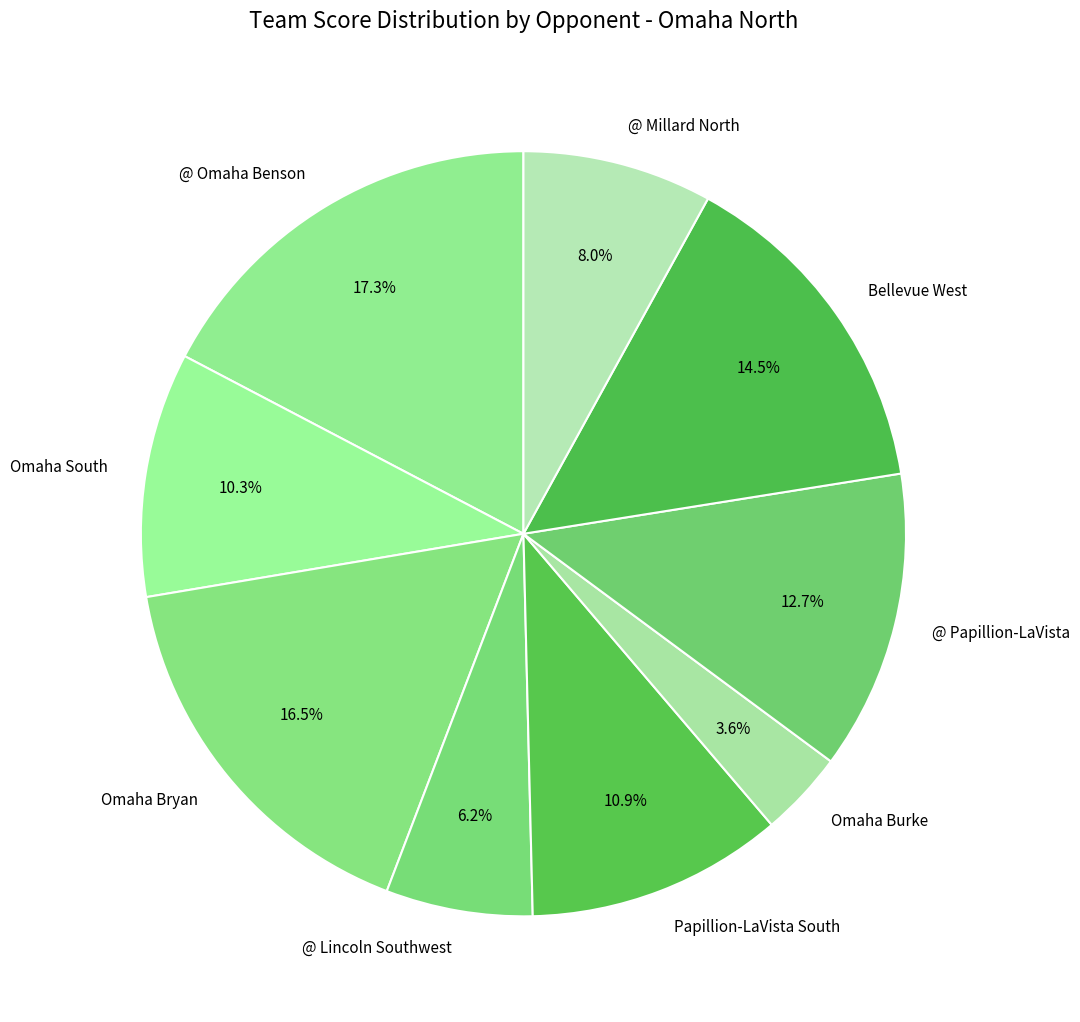

Is there a majority slice in this chart?

No